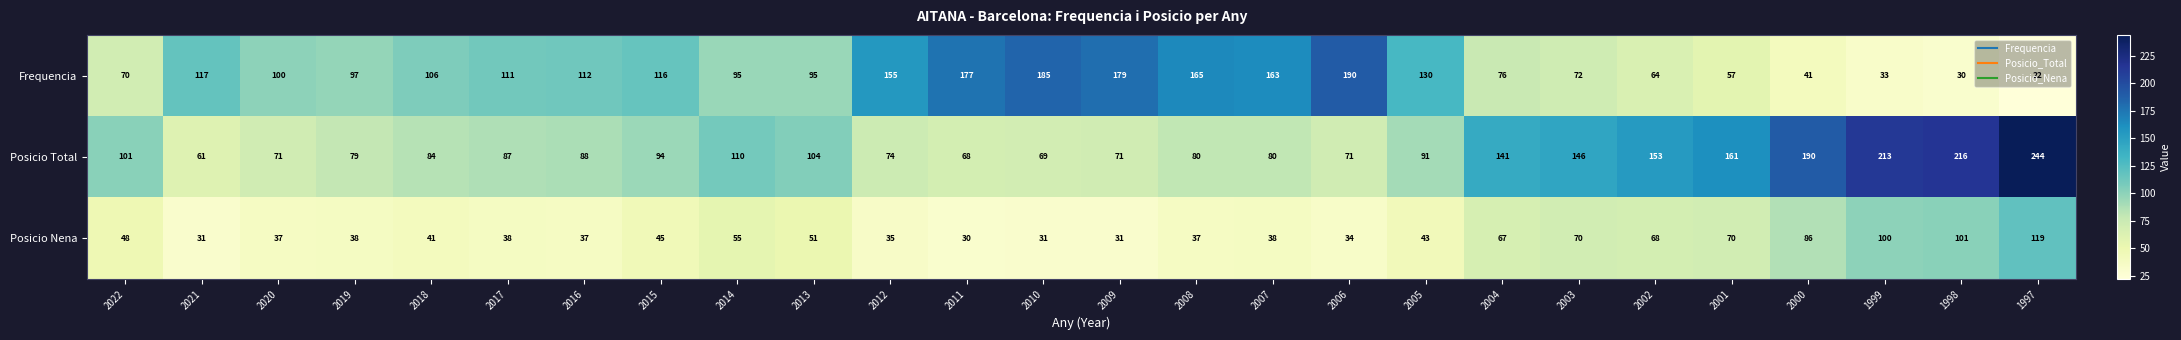

What is the greatest value displayed?

244